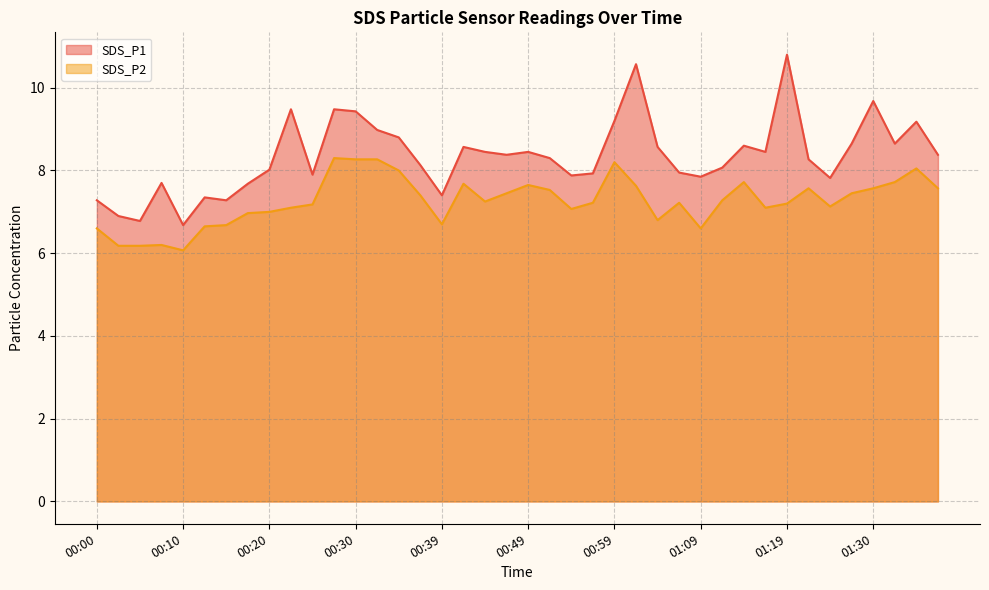

At which category is the sum across all series the highest?

01:01